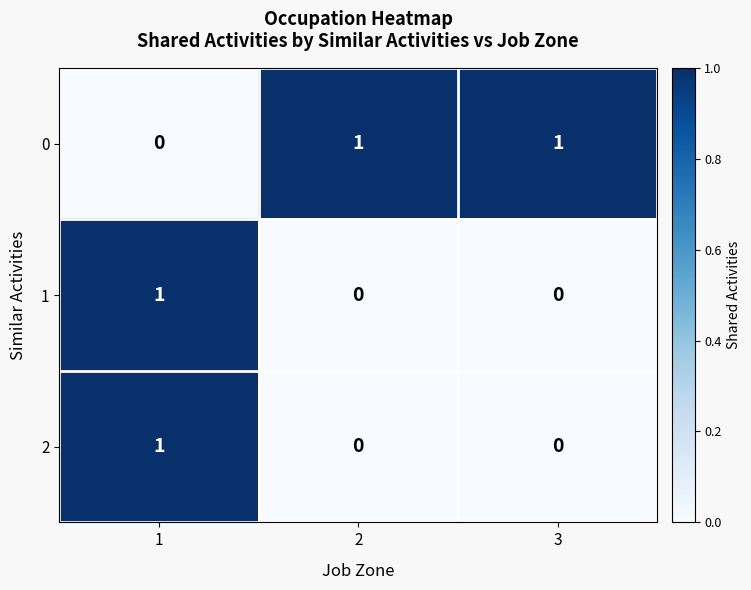

Count the 1 values in the range 0 to 1.

3